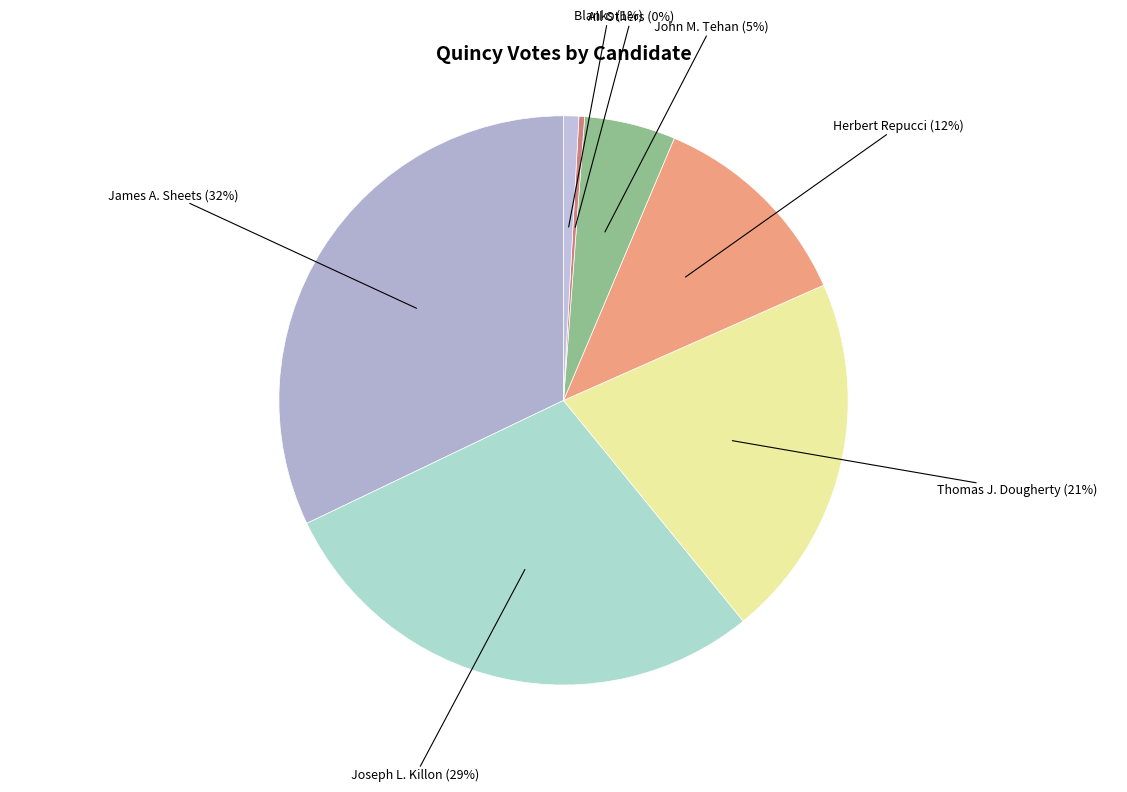

Which has a higher value, All Others or John M. Tehan?

John M. Tehan